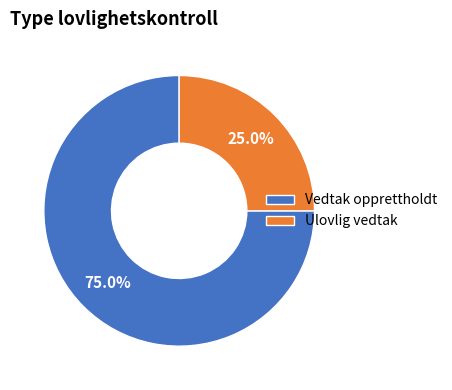

What percentage is the Vedtak opprettholdt slice, to the nearest percent?

75%